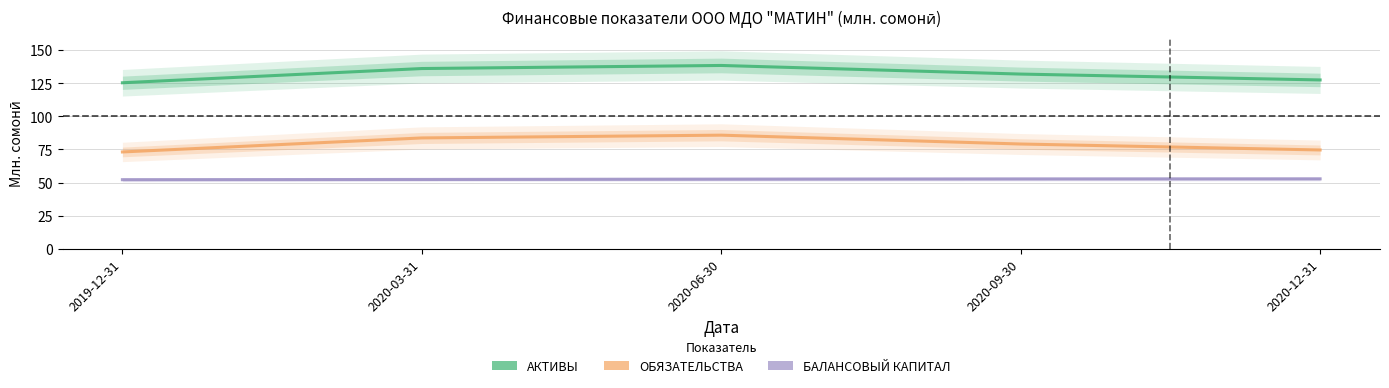

True or false: АКТИВЫ has a value of 138.3 at 2020-06-30.

True